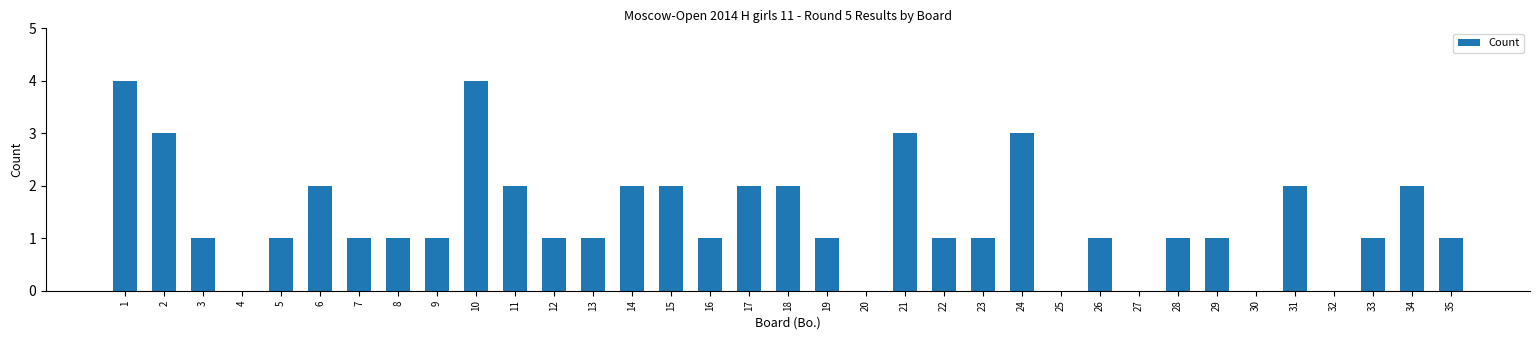

What is the greatest value displayed?

4